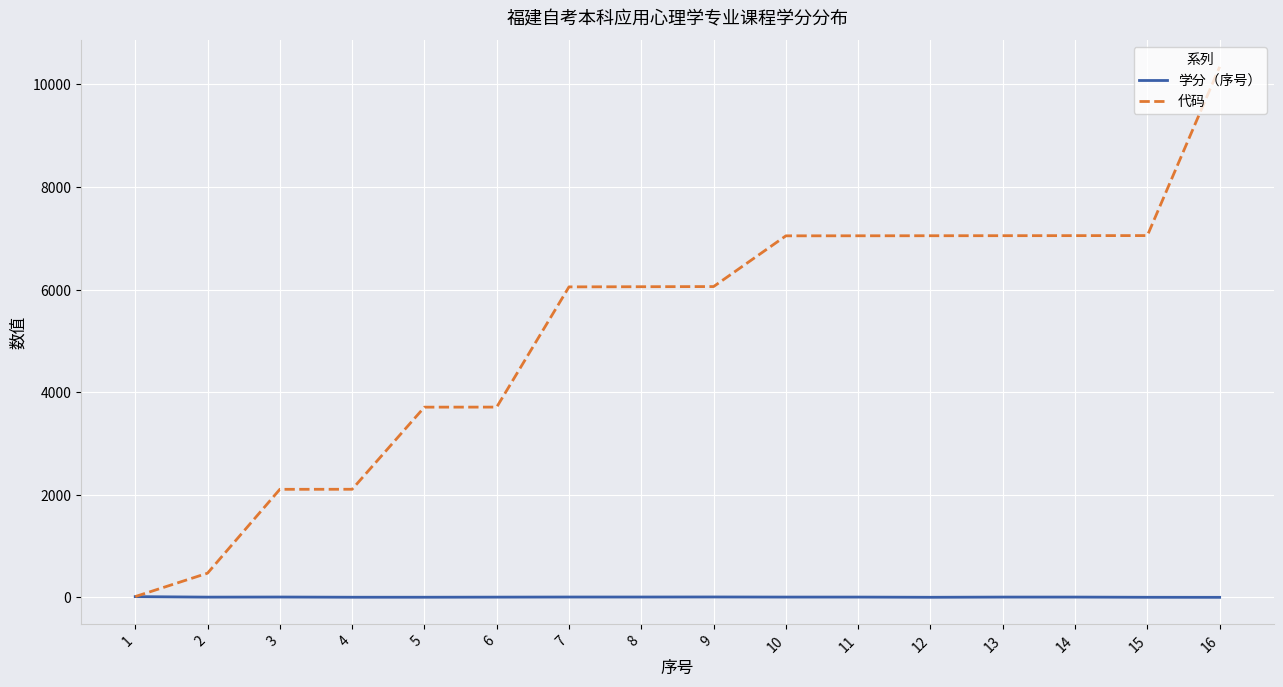

Is it true that 代码 equals 7050 at 12?

True